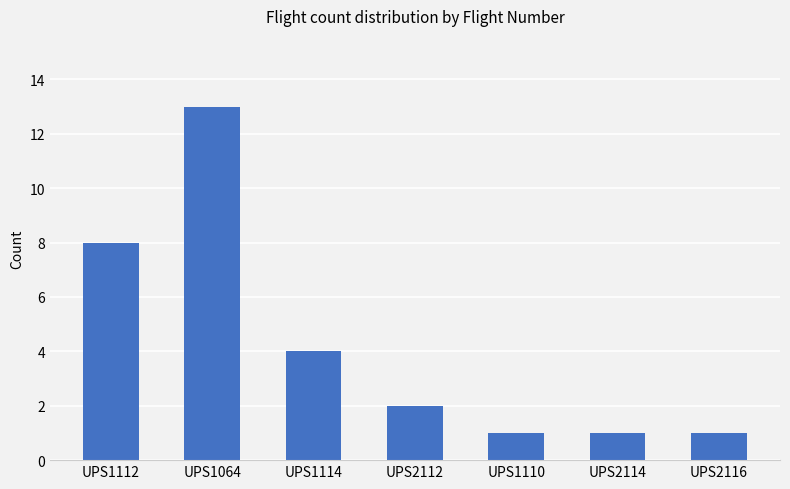

At which label is the value closest to 7?

UPS1112